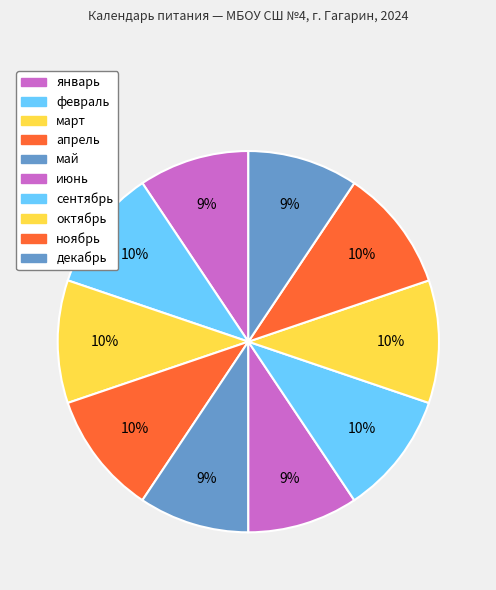

How many segments does this pie chart have?

10